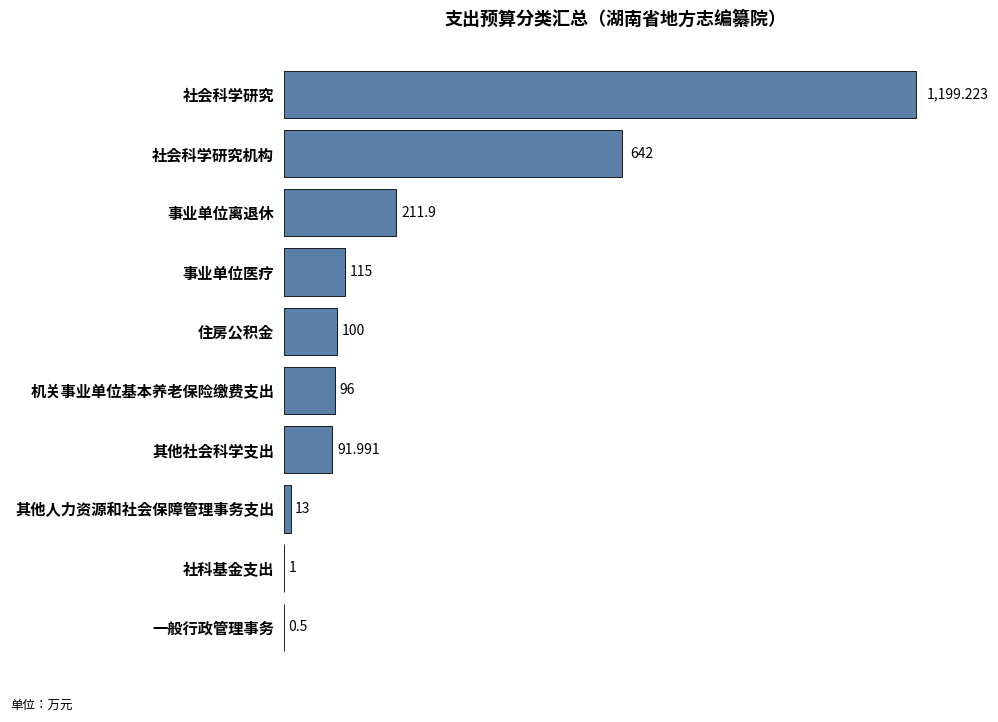

At which label is the value closest to 599?

社会科学研究机构